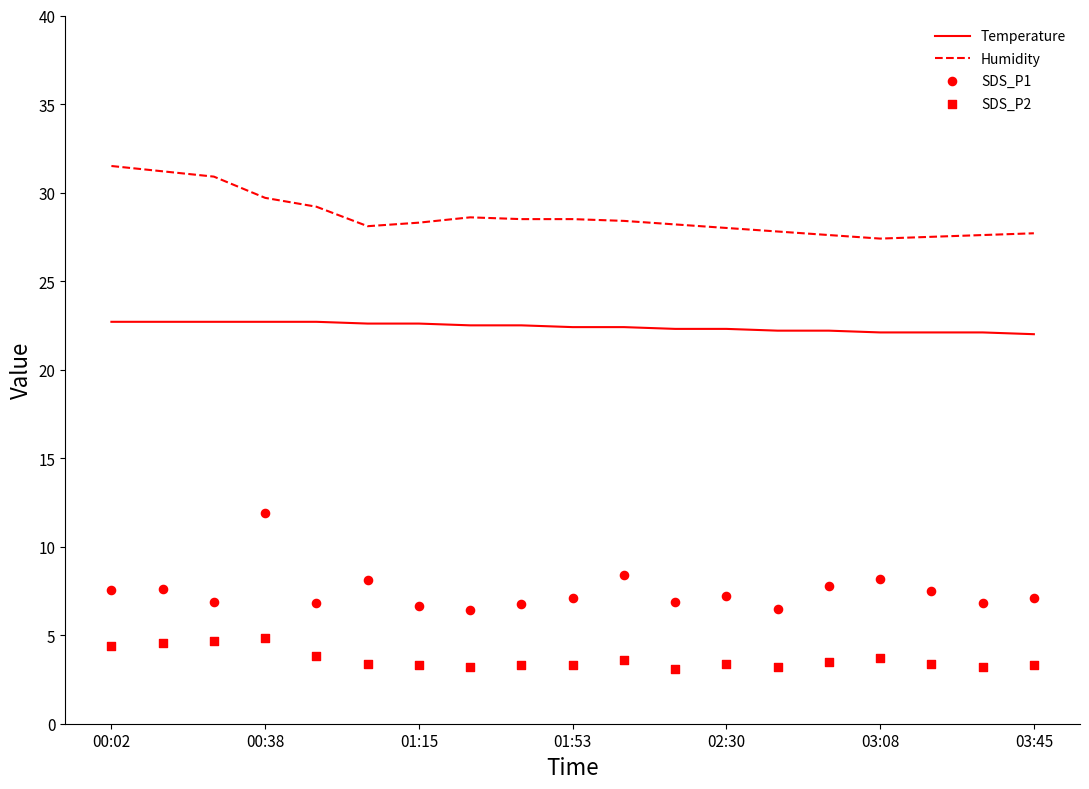

The value of Temperature at 03:45 is 22.0. True or false?

True